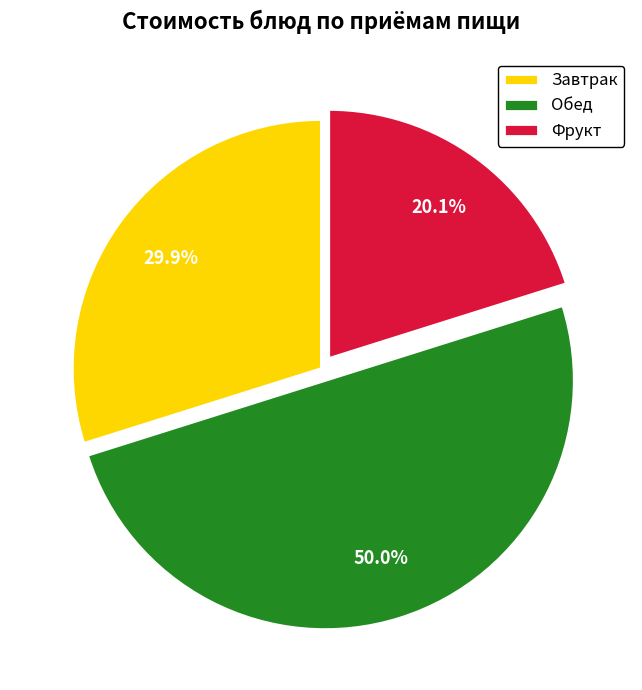

Rank the categories by value from lowest to highest.

Фрукт, Завтрак, Обед